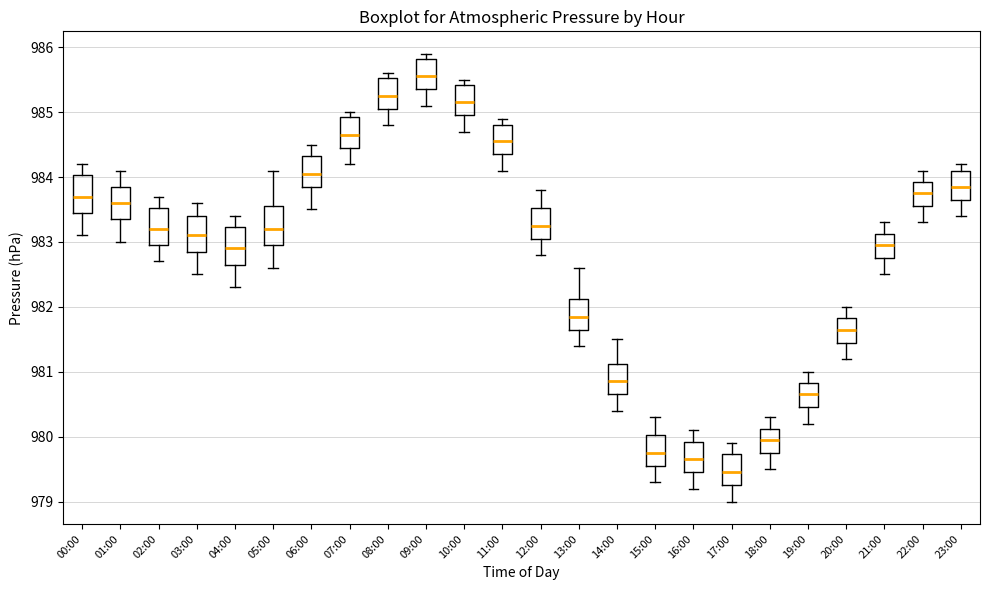

Reading left to right, transcribe this box plot: for each box, give where its median line is, the range the box spans, and where its two whiskers end, as read against the y-axis. The values are not printed on the chart, so give them approximately, as read against the axis.

00:00: median 983.7, box 983.5 to 984.0, whiskers 983.1 to 984.2
01:00: median 983.6, box 983.4 to 983.9, whiskers 983.0 to 984.1
02:00: median 983.2, box 983.0 to 983.5, whiskers 982.7 to 983.7
03:00: median 983.1, box 982.9 to 983.4, whiskers 982.5 to 983.6
04:00: median 982.9, box 982.7 to 983.2, whiskers 982.3 to 983.4
05:00: median 983.2, box 983.0 to 983.6, whiskers 982.6 to 984.1
06:00: median 984.1, box 983.9 to 984.3, whiskers 983.5 to 984.5
07:00: median 984.7, box 984.5 to 984.9, whiskers 984.2 to 985.0
08:00: median 985.3, box 985.1 to 985.5, whiskers 984.8 to 985.6
09:00: median 985.6, box 985.4 to 985.8, whiskers 985.1 to 985.9
10:00: median 985.2, box 985.0 to 985.4, whiskers 984.7 to 985.5
11:00: median 984.6, box 984.4 to 984.8, whiskers 984.1 to 984.9
12:00: median 983.3, box 983.1 to 983.5, whiskers 982.8 to 983.8
13:00: median 981.9, box 981.7 to 982.1, whiskers 981.4 to 982.6
14:00: median 980.9, box 980.7 to 981.1, whiskers 980.4 to 981.5
15:00: median 979.8, box 979.6 to 980.0, whiskers 979.3 to 980.3
16:00: median 979.7, box 979.5 to 979.9, whiskers 979.2 to 980.1
17:00: median 979.5, box 979.3 to 979.7, whiskers 979.0 to 979.9
18:00: median 980.0, box 979.8 to 980.1, whiskers 979.5 to 980.3
19:00: median 980.7, box 980.5 to 980.8, whiskers 980.2 to 981.0
20:00: median 981.7, box 981.5 to 981.8, whiskers 981.2 to 982.0
21:00: median 983.0, box 982.8 to 983.1, whiskers 982.5 to 983.3
22:00: median 983.8, box 983.6 to 983.9, whiskers 983.3 to 984.1
23:00: median 983.9, box 983.7 to 984.1, whiskers 983.4 to 984.2